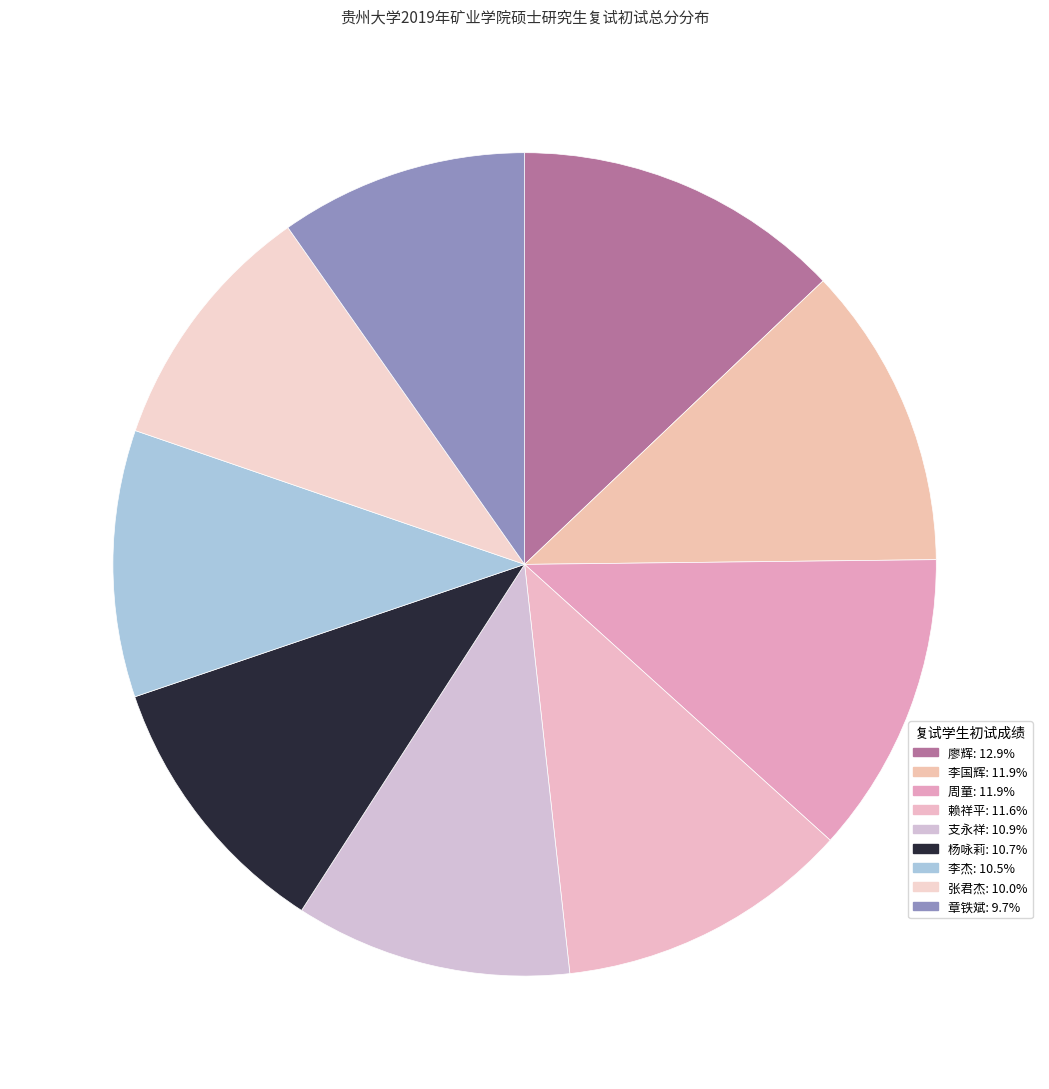

Between 周童 and 廖辉, which is larger?

廖辉